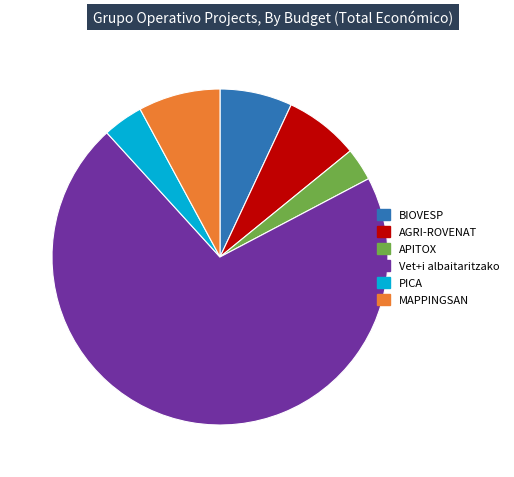

Combined, do PICA and Vet+i albaitaritzako account for over 50%?

Yes